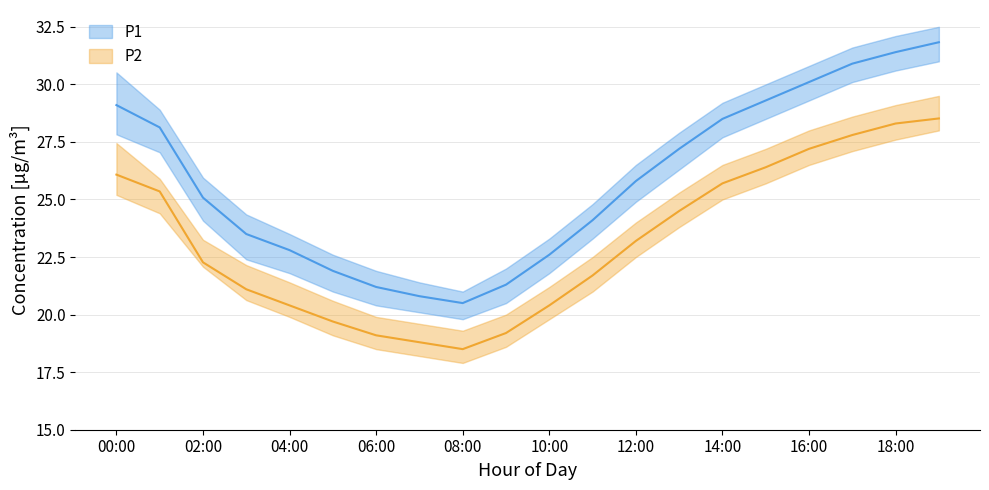

How many data points in P1 are less than 25?

9